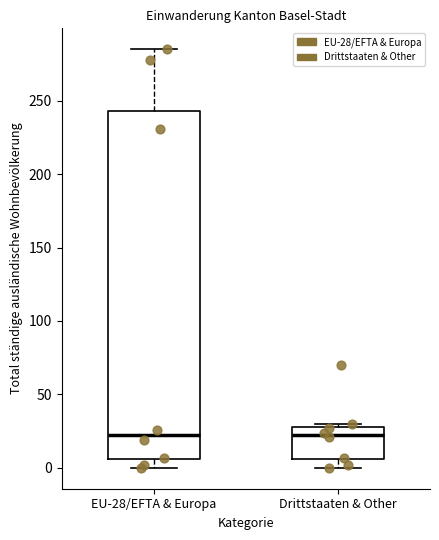

Comparing the boxes themselves (not the whiskers), which one is the tallest?

EU-28/EFTA & Europa